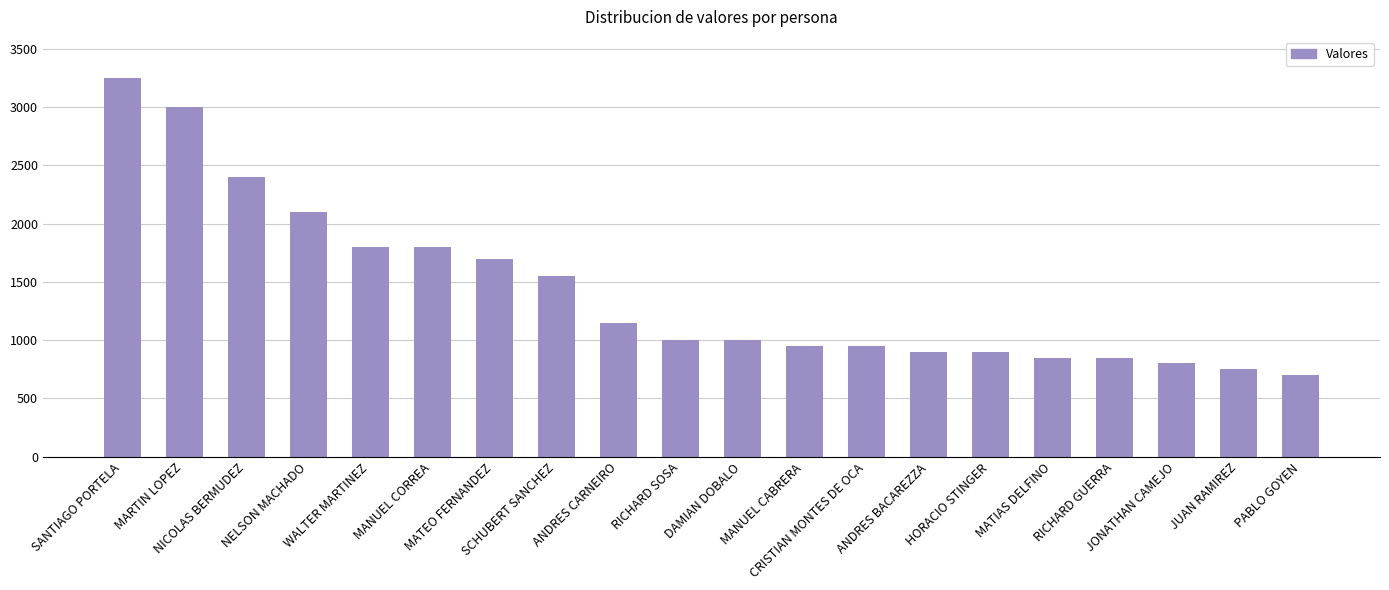

The chart shows a value of 950 at CRISTIAN MONTES DE OCA. True or false?

True